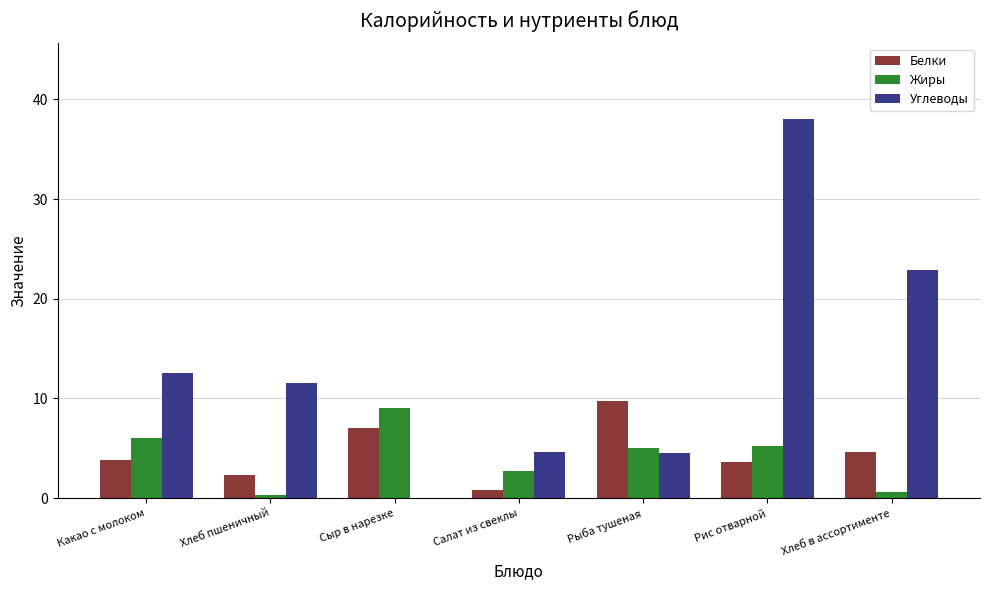

Which series has the widest spread of values?

Углеводы